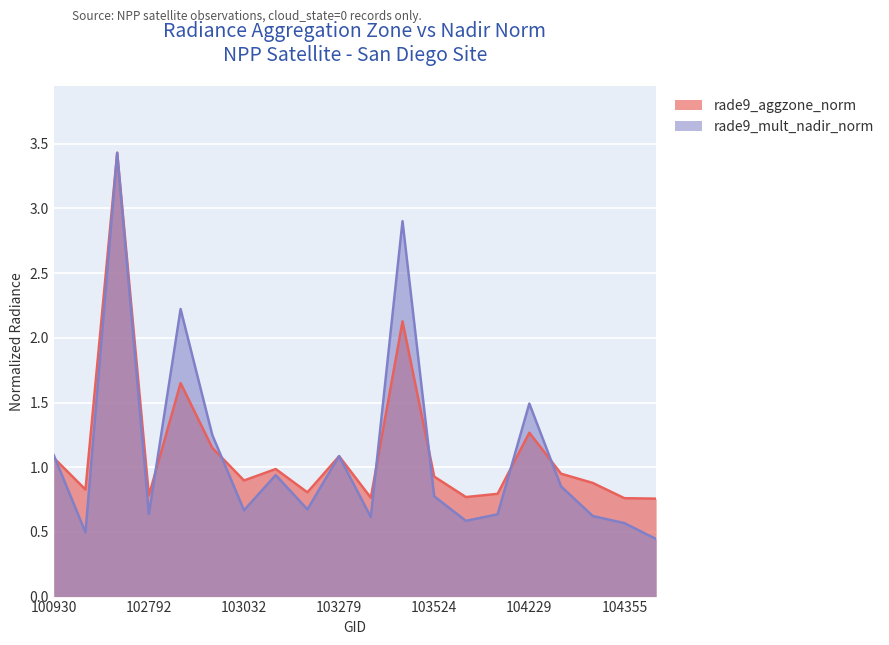

Read the rade9_aggzone_norm value at 107659.

0.8